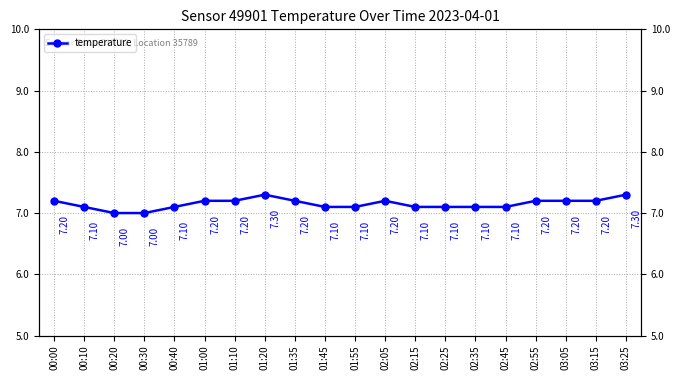

Reading left to right, extract all data points from this chart.

7.2	7.1	7.0	7.0	7.1	7.2	7.2	7.3	7.2	7.1	7.1	7.2	7.1	7.1	7.1	7.1	7.2	7.2	7.2	7.3